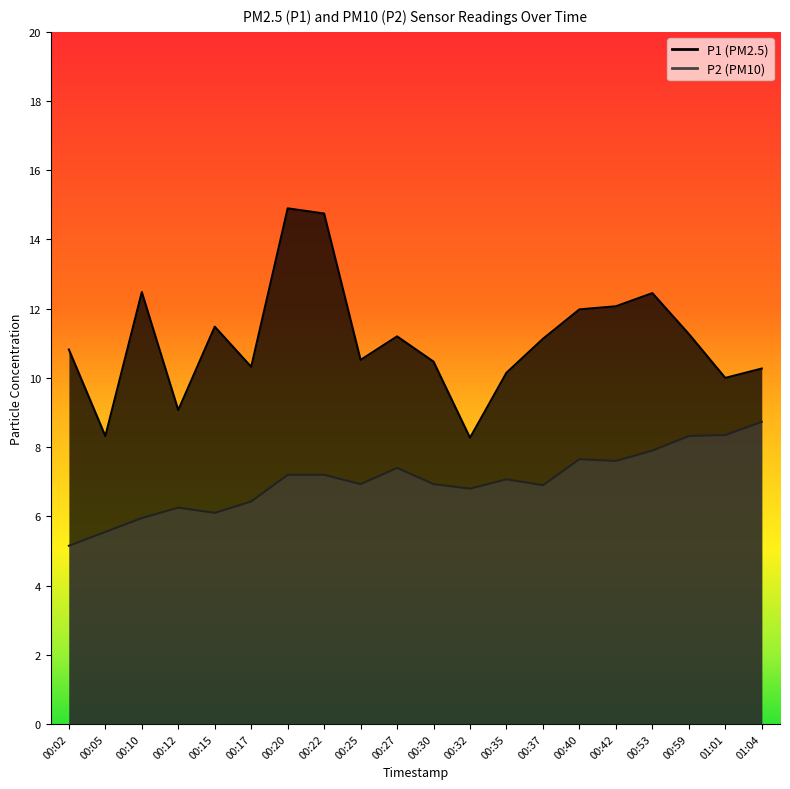

The P1 series shows 6.9 at 00:10. True or false?

False